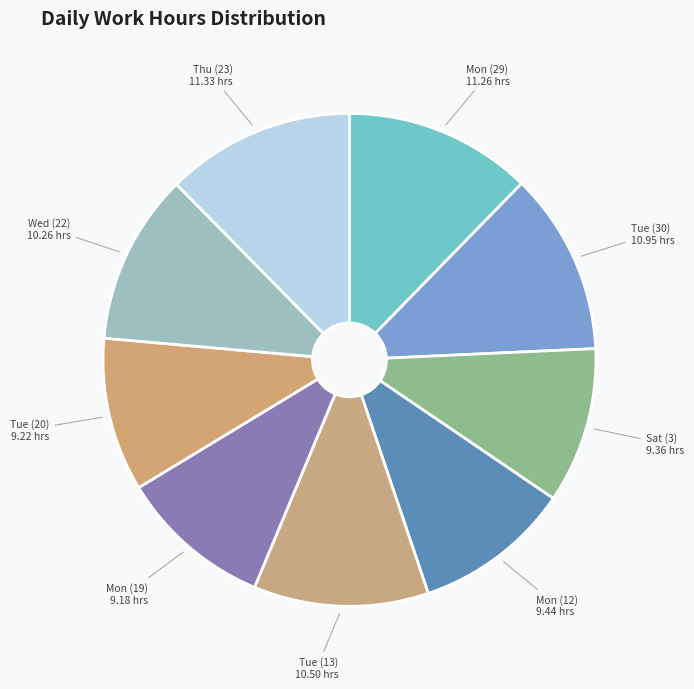

How many segments does this pie chart have?

9